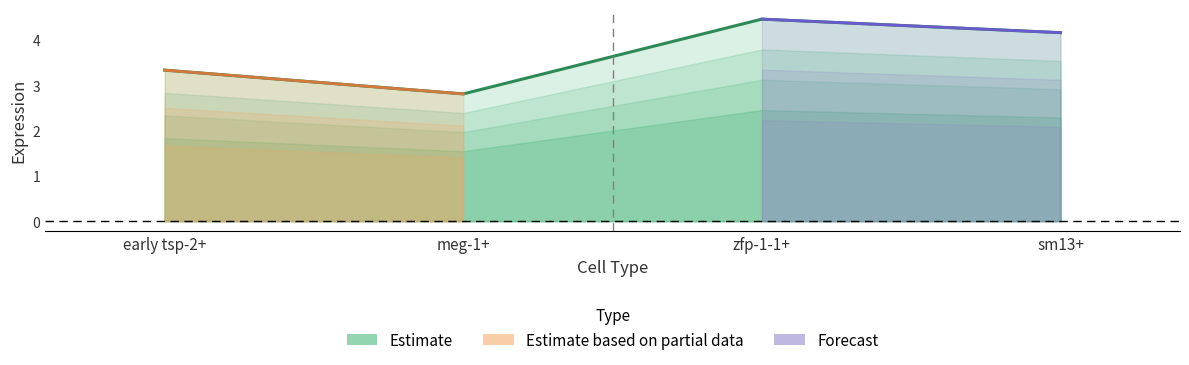

What is the greatest value displayed?

4.5